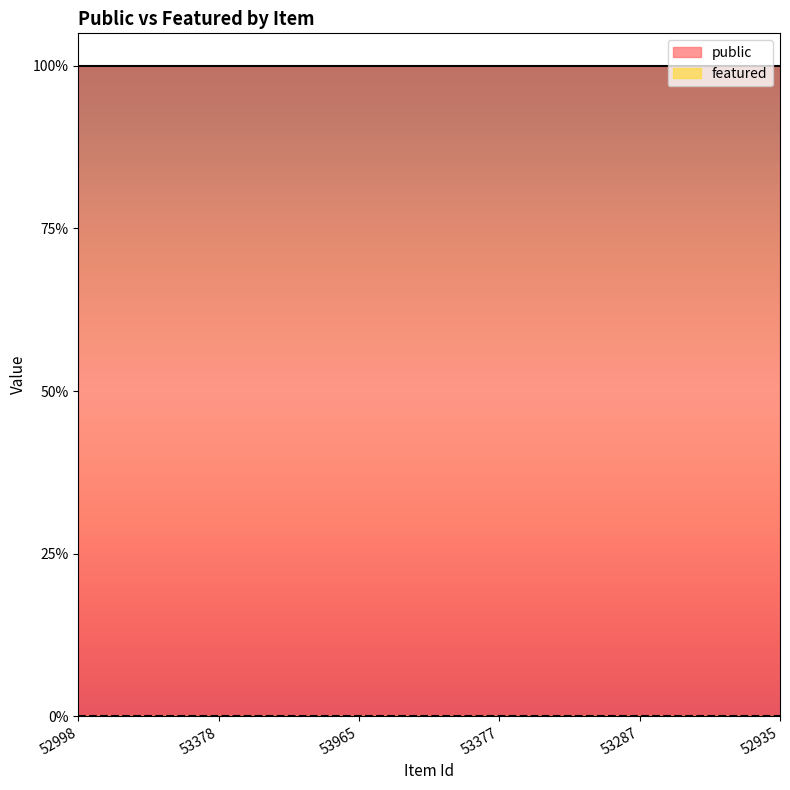

Reading right to left, what are all the values shown in this chart?

public: 52935=1	53287=1	53377=1	53965=1	53378=1	52998=1
featured: 52935=0	53287=0	53377=0	53965=0	53378=0	52998=0